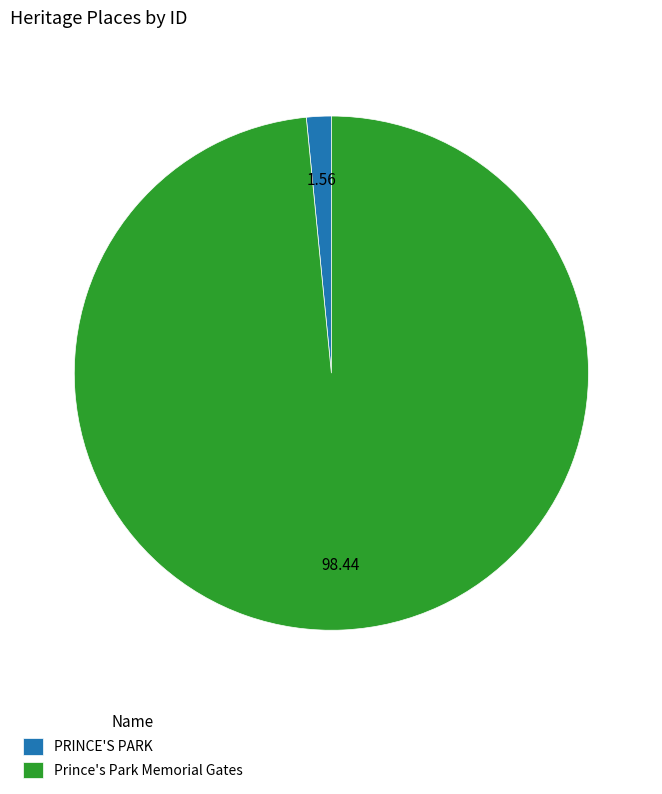

What is the ratio of the value at Prince's Park Memorial Gates to the value at PRINCE'S PARK?

63.2